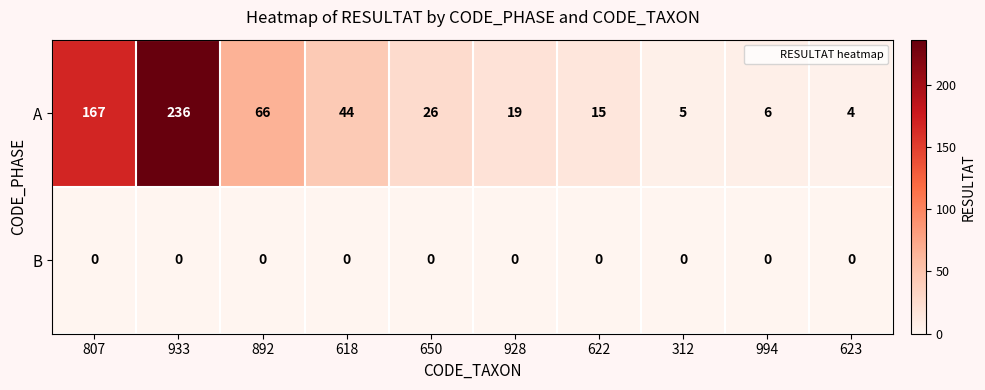

Count the number of categories in the chart.

10